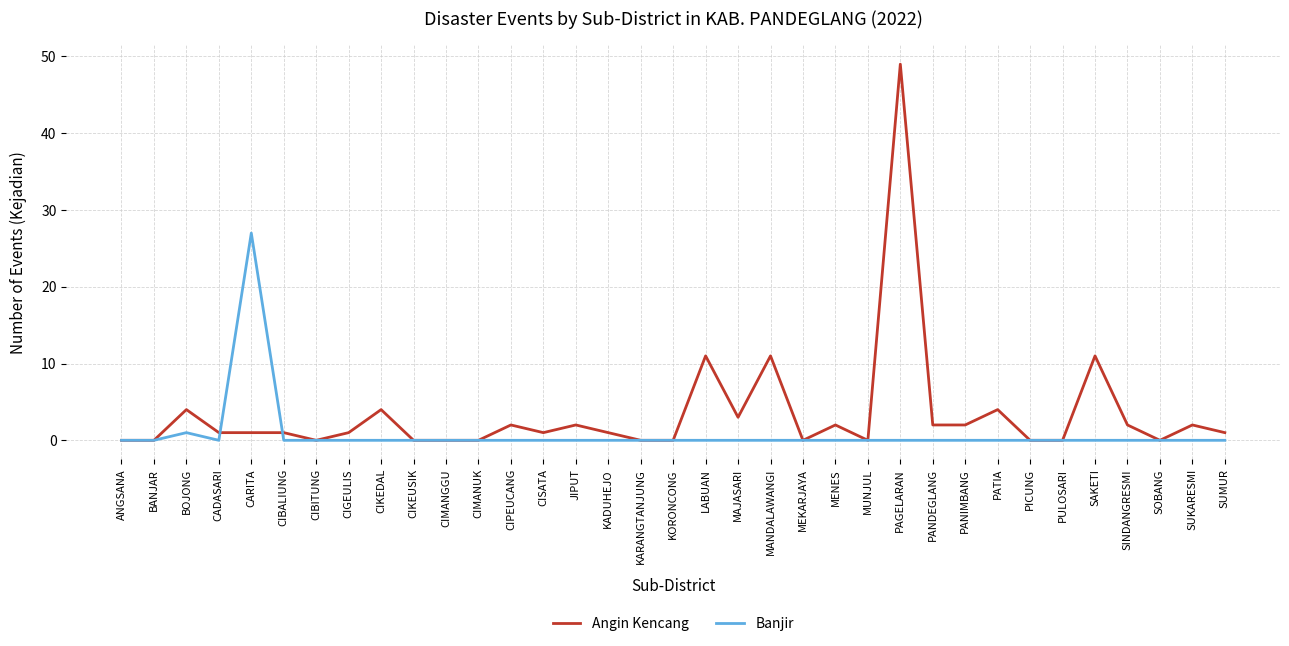

The value of Banjir at KADUHEJO is 0. True or false?

True